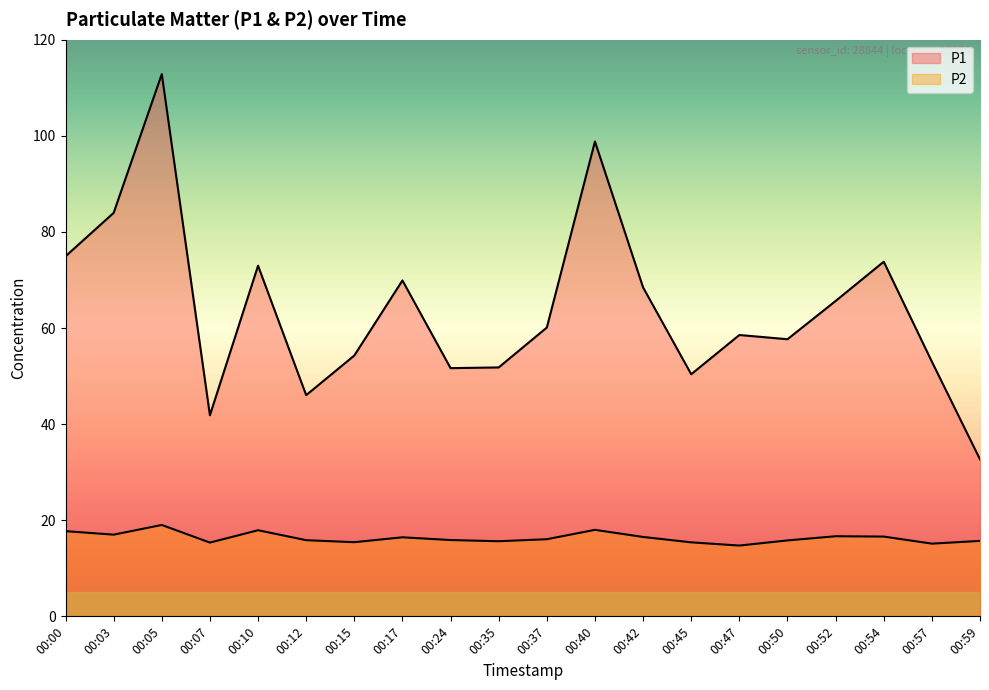

Reading left to right, transcribe all the data shown in this chart.

P1: 00:00=74.9	00:03=84.0	00:05=112.8	00:07=41.9	00:10=73.0	00:12=46.0	00:15=54.3	00:17=69.9	00:24=51.6	00:35=51.8	00:37=60.1	00:40=98.8	00:42=68.5	00:45=50.4	00:47=58.5	00:50=57.7	00:52=65.6	00:54=73.8	00:57=53.0	00:59=32.7
P2: 00:00=17.7	00:03=17.0	00:05=19.0	00:07=15.3	00:10=17.9	00:12=15.8	00:15=15.4	00:17=16.4	00:24=15.9	00:35=15.6	00:37=16.1	00:40=18.0	00:42=16.5	00:45=15.4	00:47=14.7	00:50=15.8	00:52=16.7	00:54=16.6	00:57=15.1	00:59=15.7